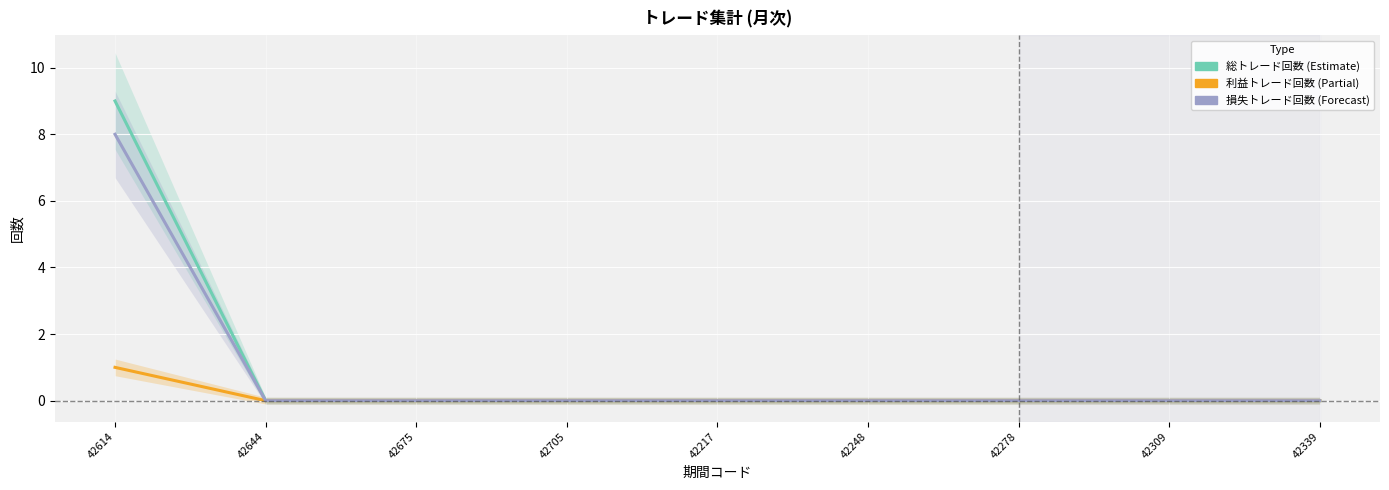

Which series has the widest spread of values?

総トレード回数